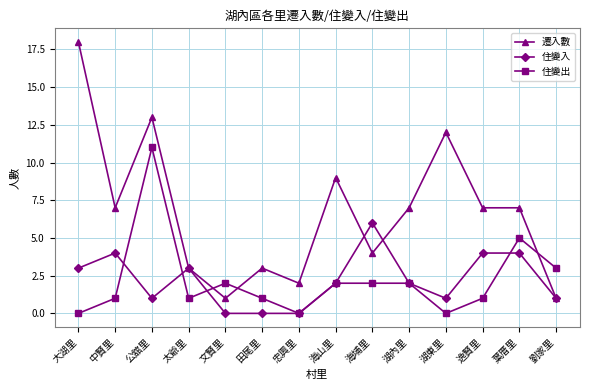

At 田尾里, list the series in order from smallest to largest.

住變入, 住變出, 遷入數